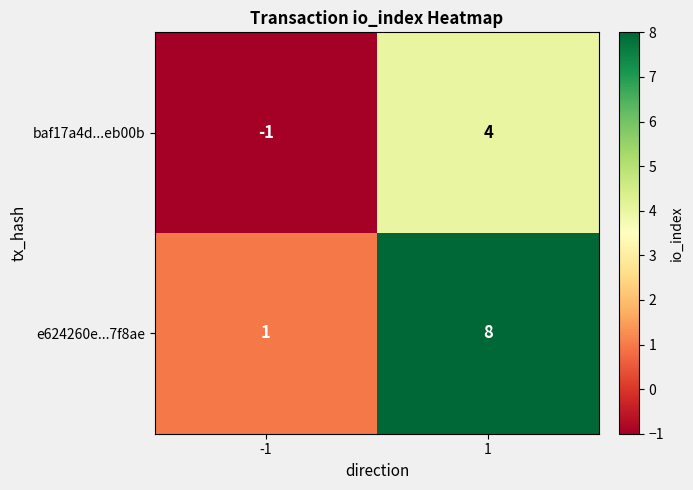

At which category is the sum across all series the highest?

1